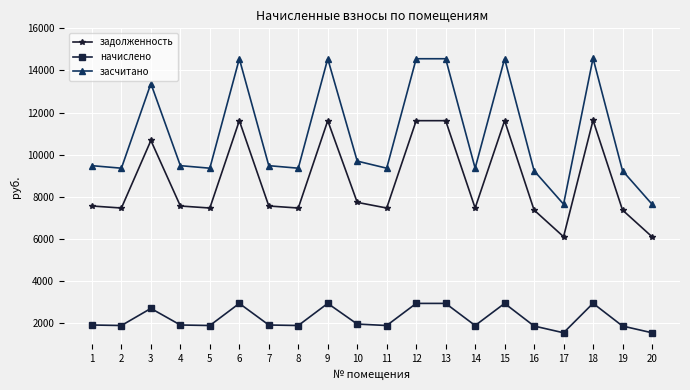

List the series in order of their peak value, highest first.

засчитано, задолженность, начислено